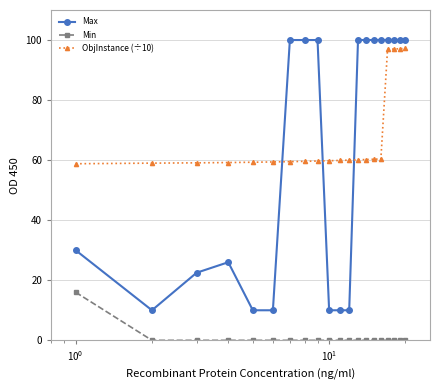

What is the value of the ObjInstance (÷10) point at the 16th from the left?

60.4